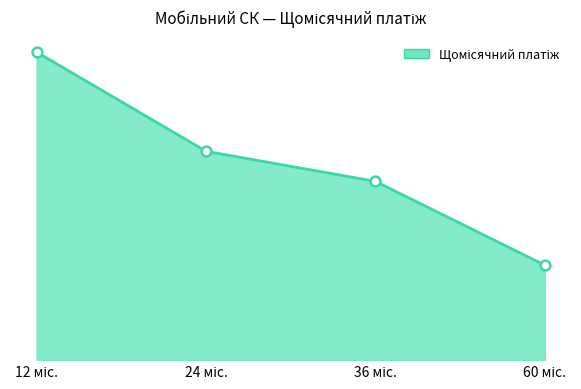

What is the ratio of the value at 36 міс. to the value at 12 міс.?

0.6